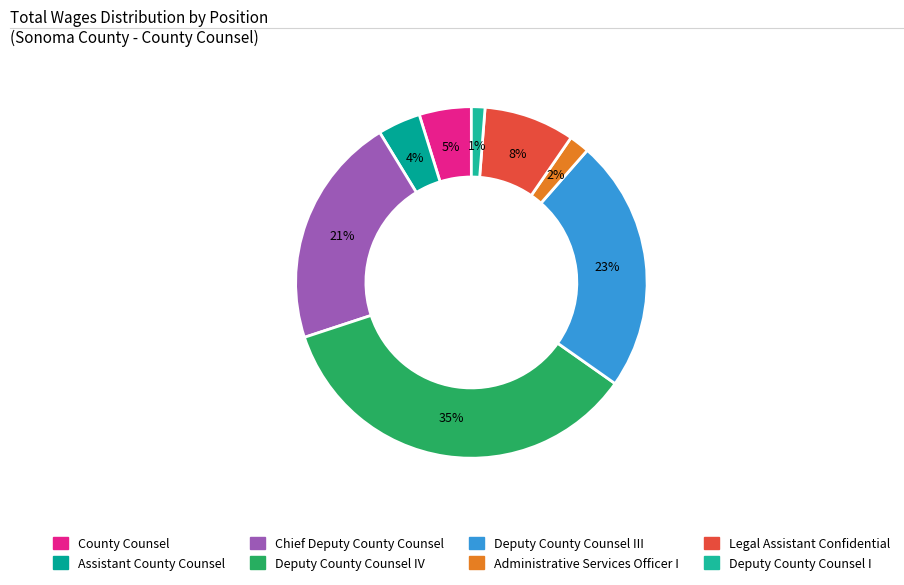

What is the largest slice in the pie chart?

Deputy County Counsel IV